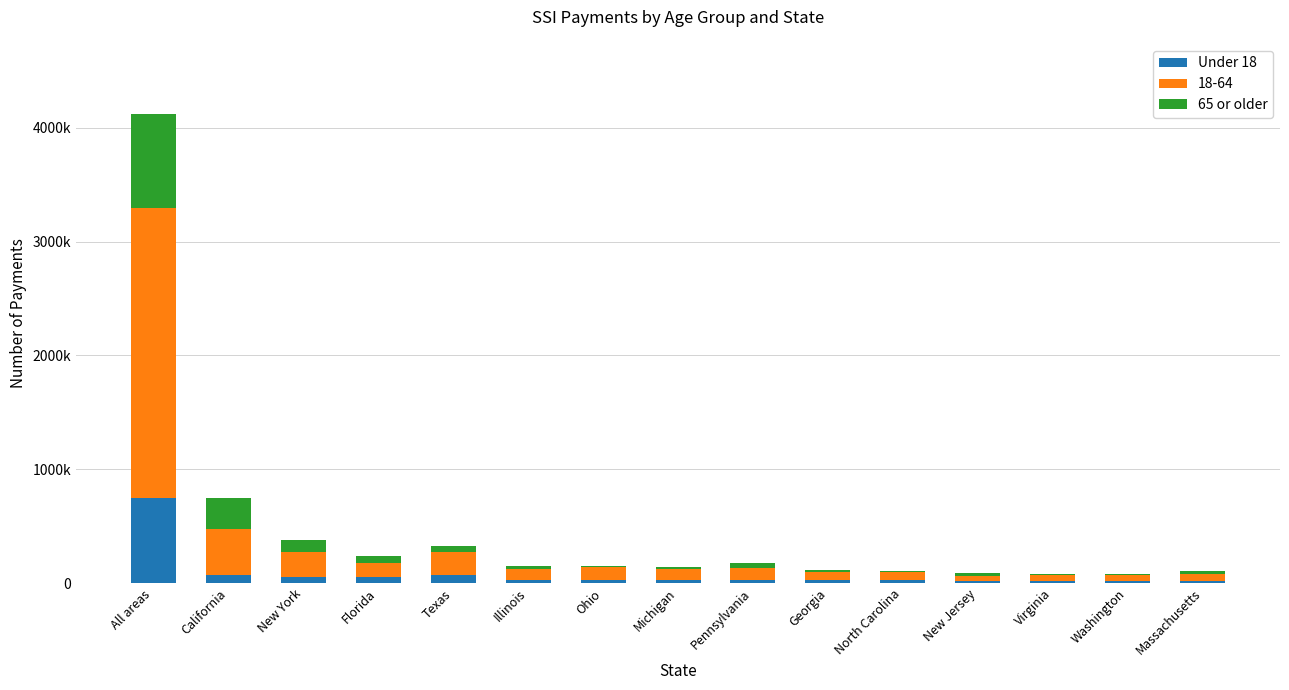

What is the average value of the Under 18 series?

81760